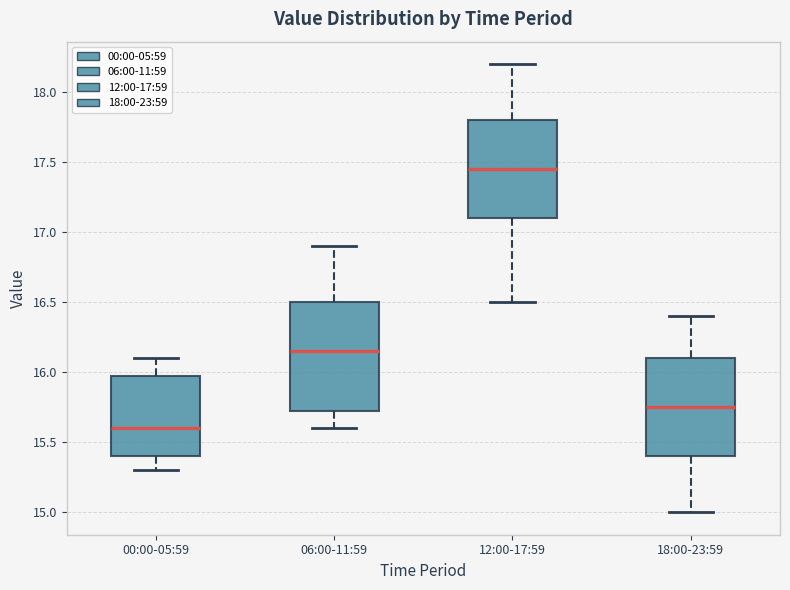

Reading left to right, transcribe this box plot: for each box, give where its median line is, the range the box spans, and where its two whiskers end, as read against the y-axis. The values are not printed on the chart, so give them approximately, as read against the axis.

00:00-05:59: median 15.60, box 15.40 to 16.00, whiskers 15.30 to 16.10
06:00-11:59: median 16.15, box 15.75 to 16.50, whiskers 15.60 to 16.90
12:00-17:59: median 17.45, box 17.10 to 17.80, whiskers 16.50 to 18.20
18:00-23:59: median 15.75, box 15.40 to 16.10, whiskers 15.00 to 16.40